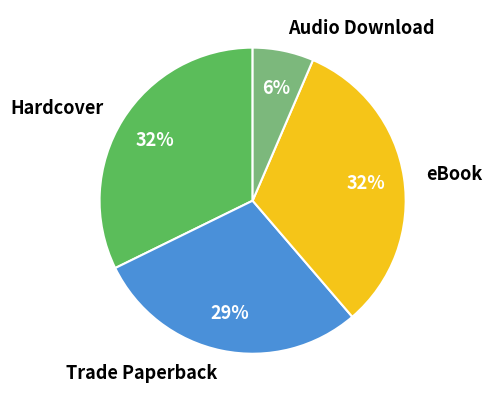

What is the ratio of the value at Audio Download to the value at Hardcover?

0.2